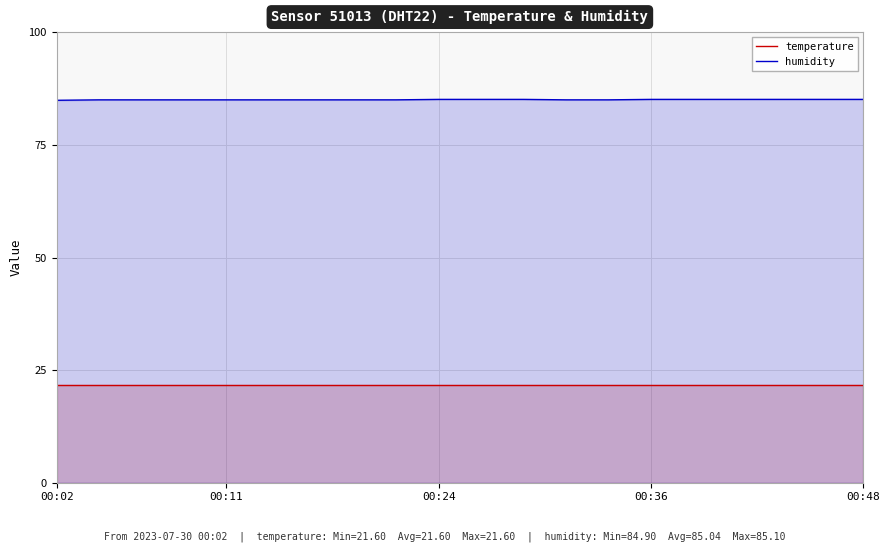

The value of temperature at 10 is 21.6. True or false?

True